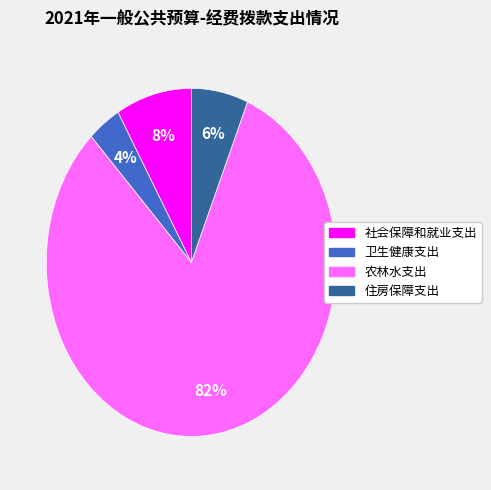

How many slices are in this pie chart?

4